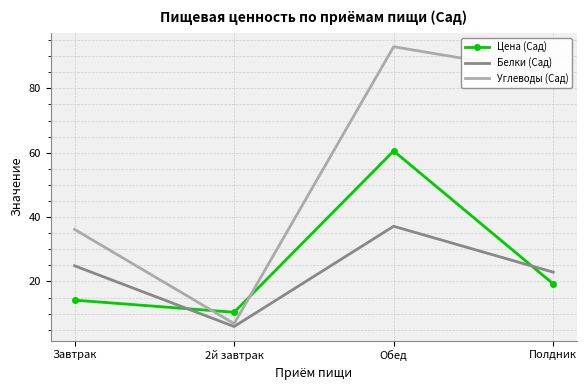

What position from the left is Обед?

3